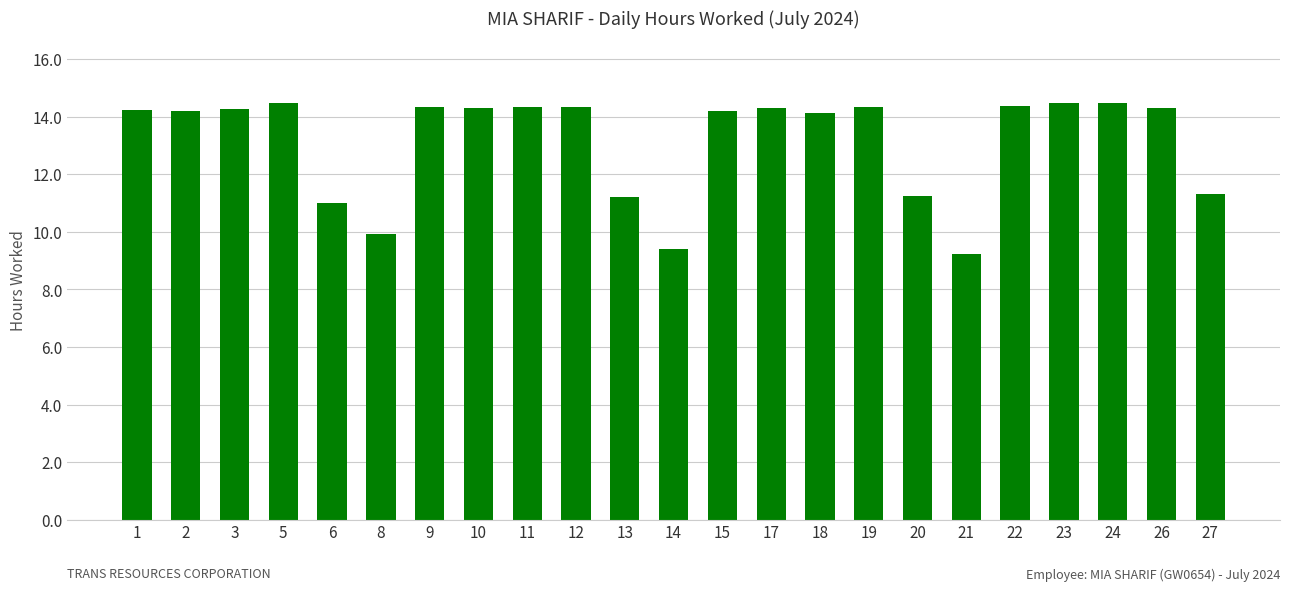

What is the maximum value shown in the chart?

14.5